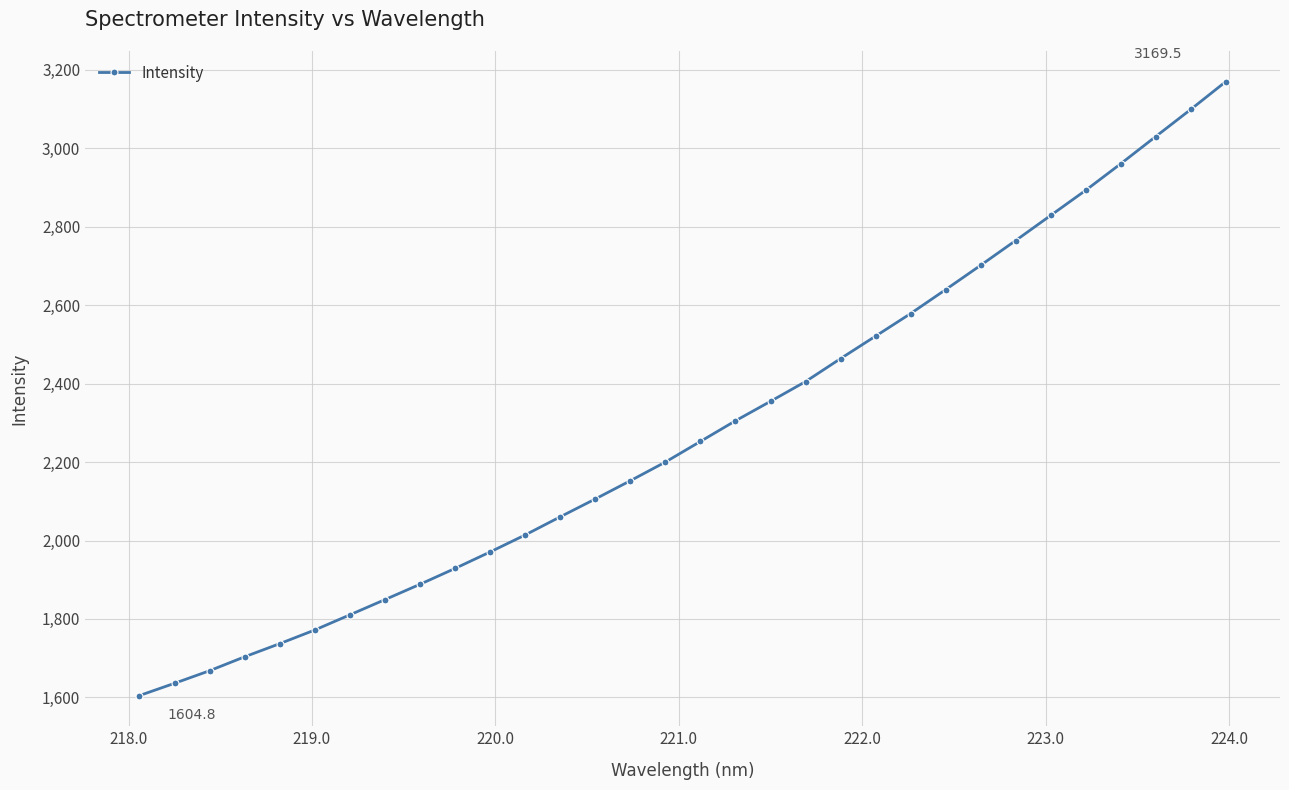

True or false: the data has more than 2 interior local peaks.

False